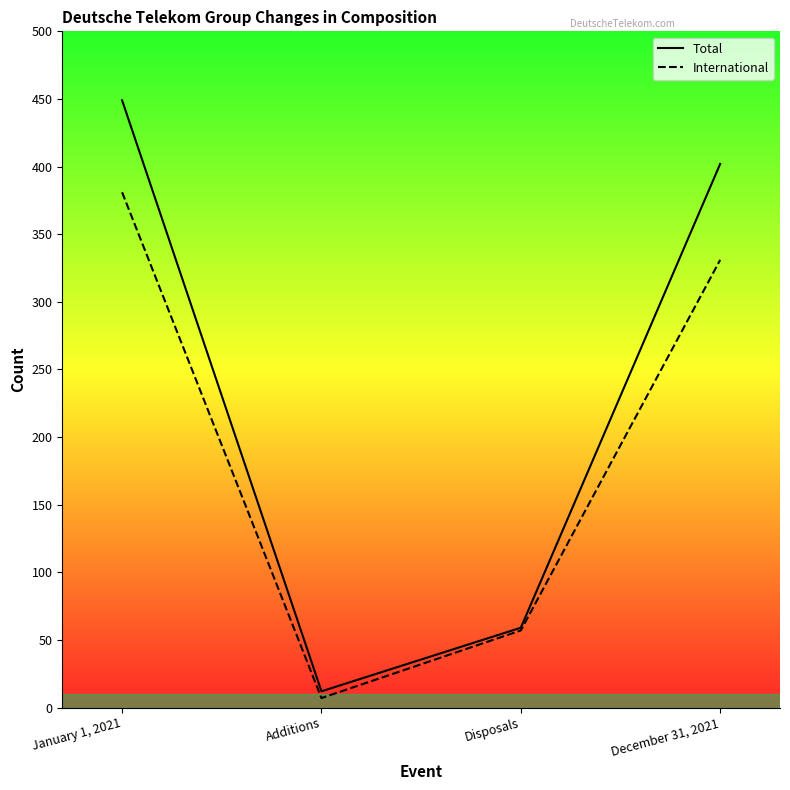

What is the label of the 2nd point from the left?

Additions